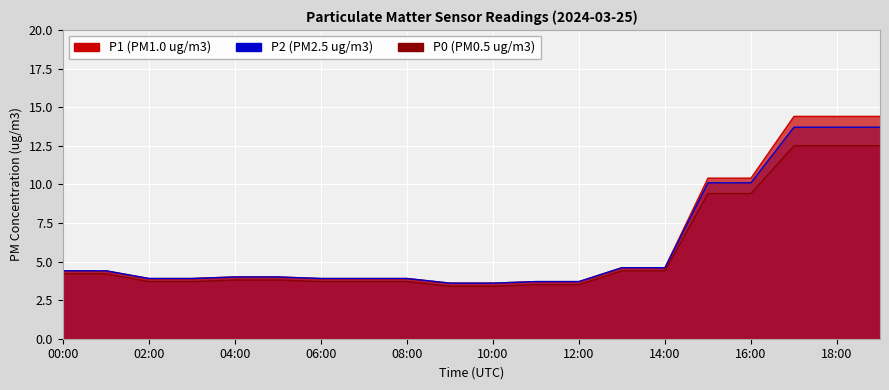

True or false: P0 has a value of 9.4 at 16:00.

True